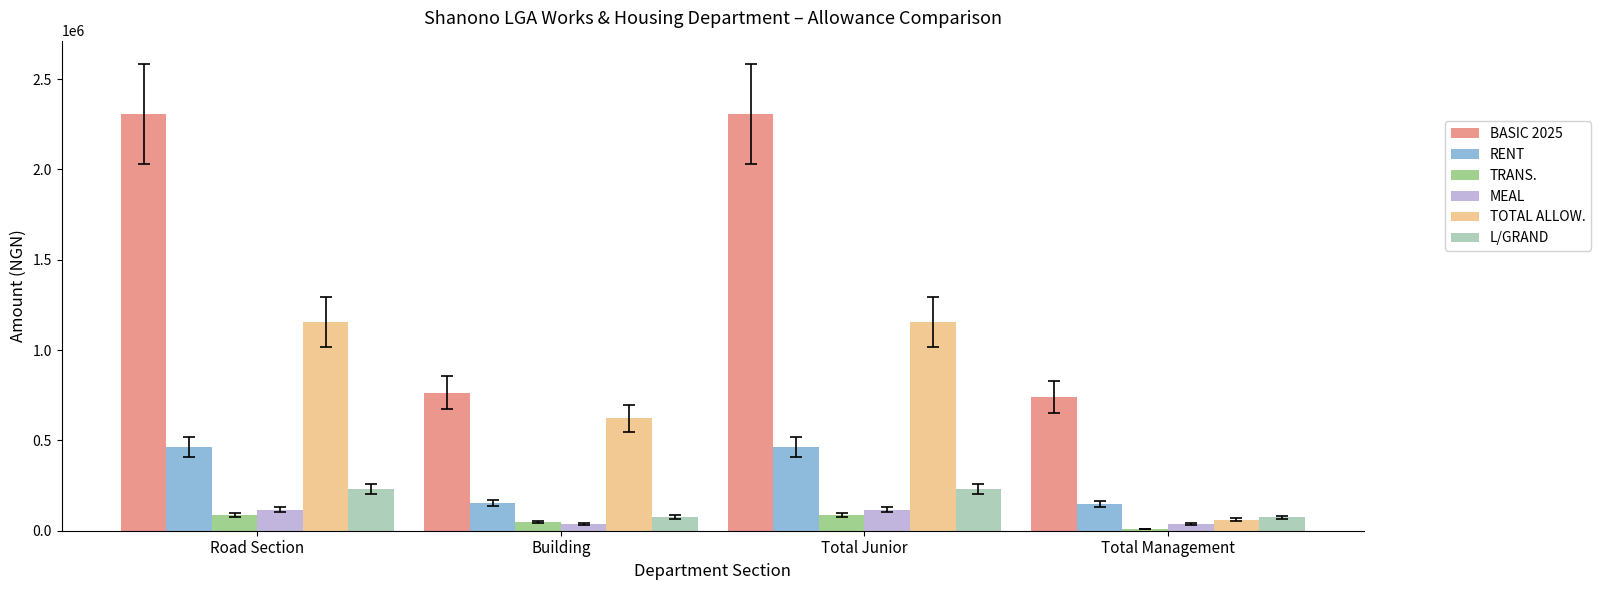

What is the difference between the highest and lowest values at Road Section?

2220679.3